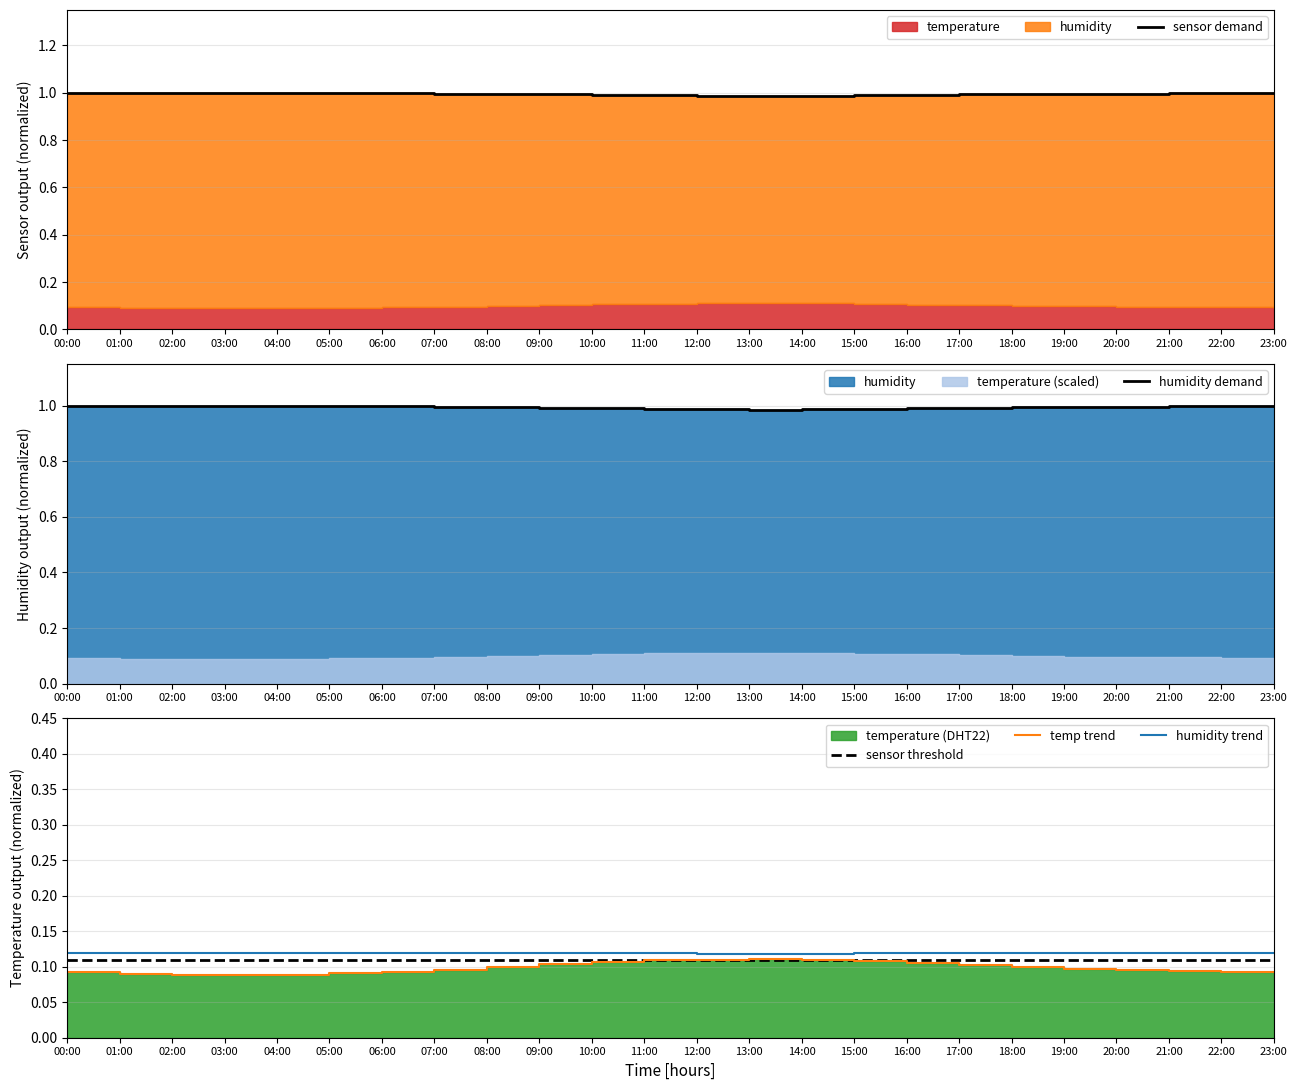

Which series has the widest spread of values?

temp trend